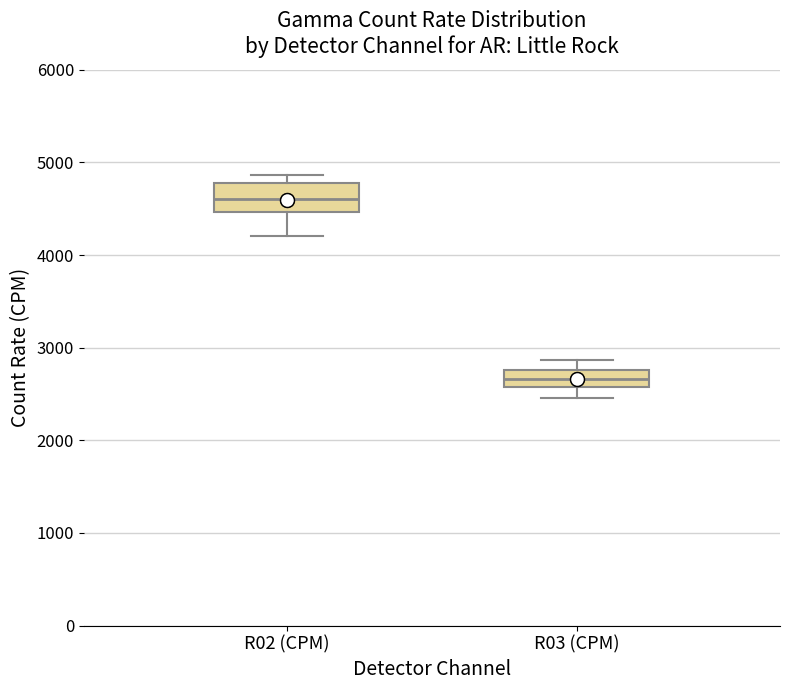

Which box's median line is the highest?

R02 (CPM)